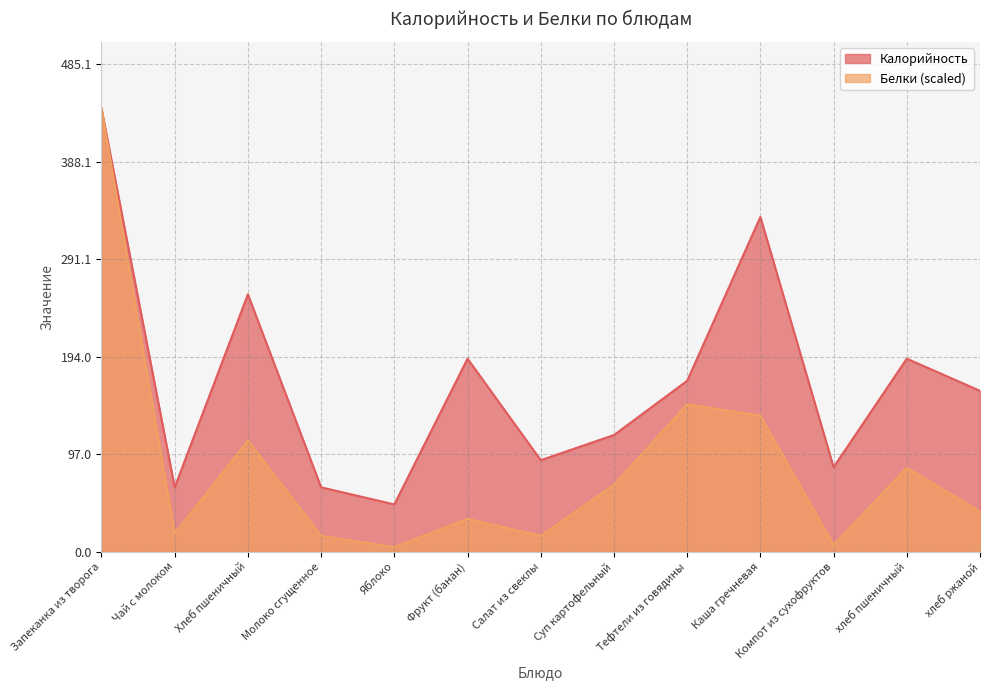

At which label does Белки first exceed 39?

Запеканка из творога